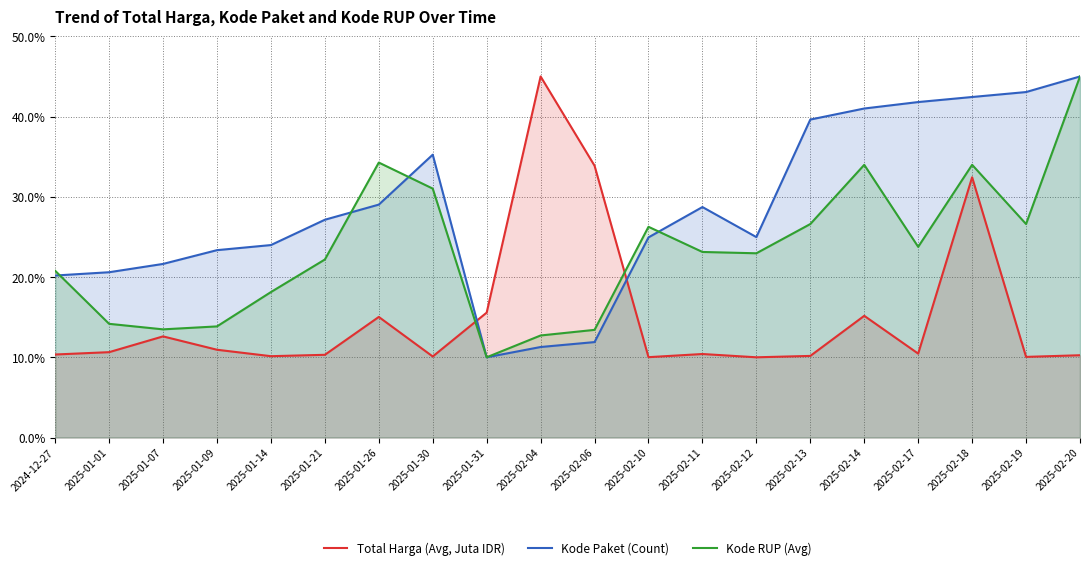

Which series has the largest total across all categories?

Kode Paket (Count)